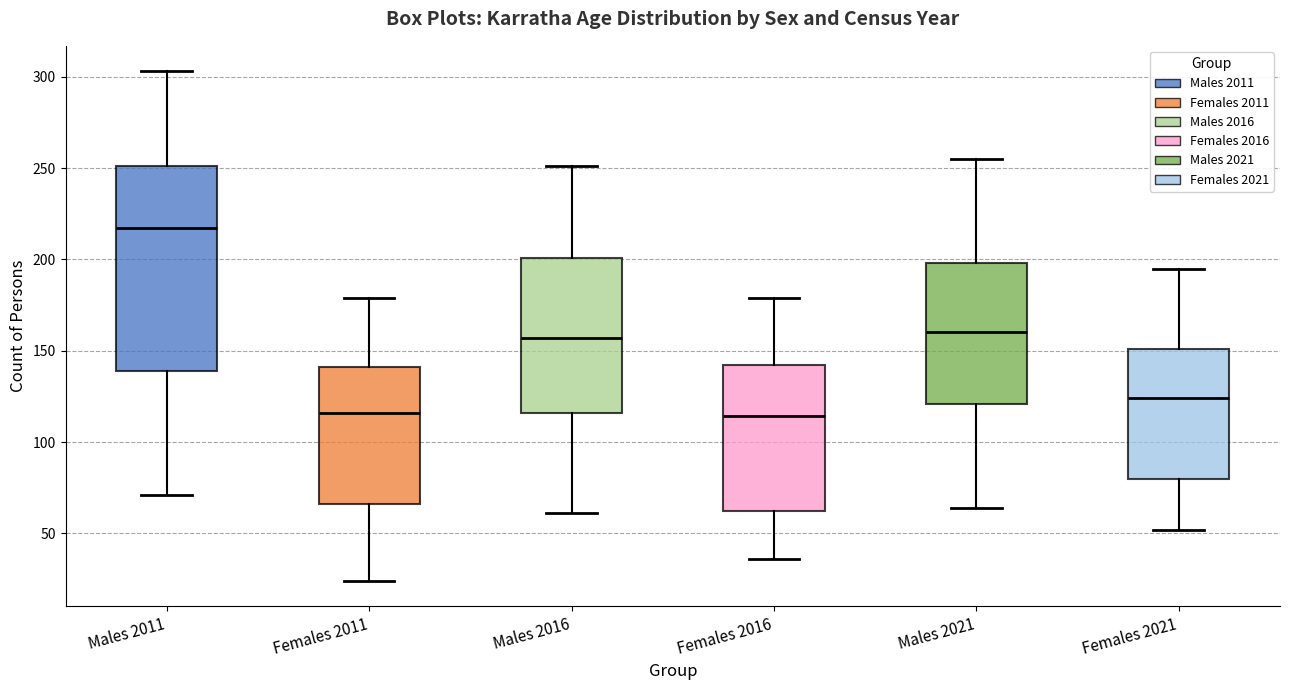

Which box's median line is the highest?

Males 2011